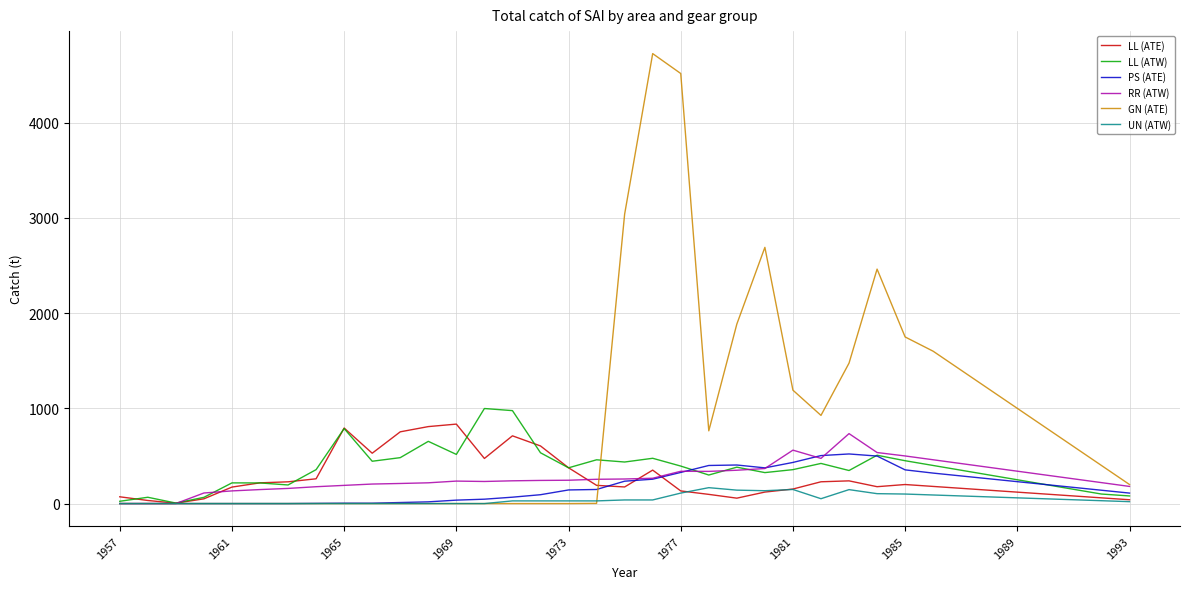

What is the maximum value shown in the chart?

4726.0